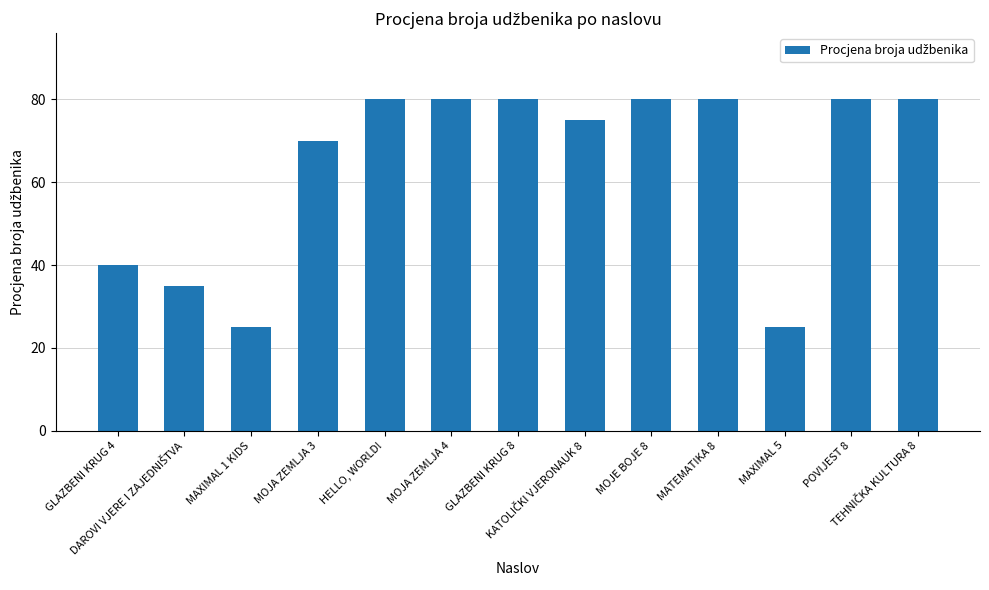

What is the value of the 8th bar from the left?

75